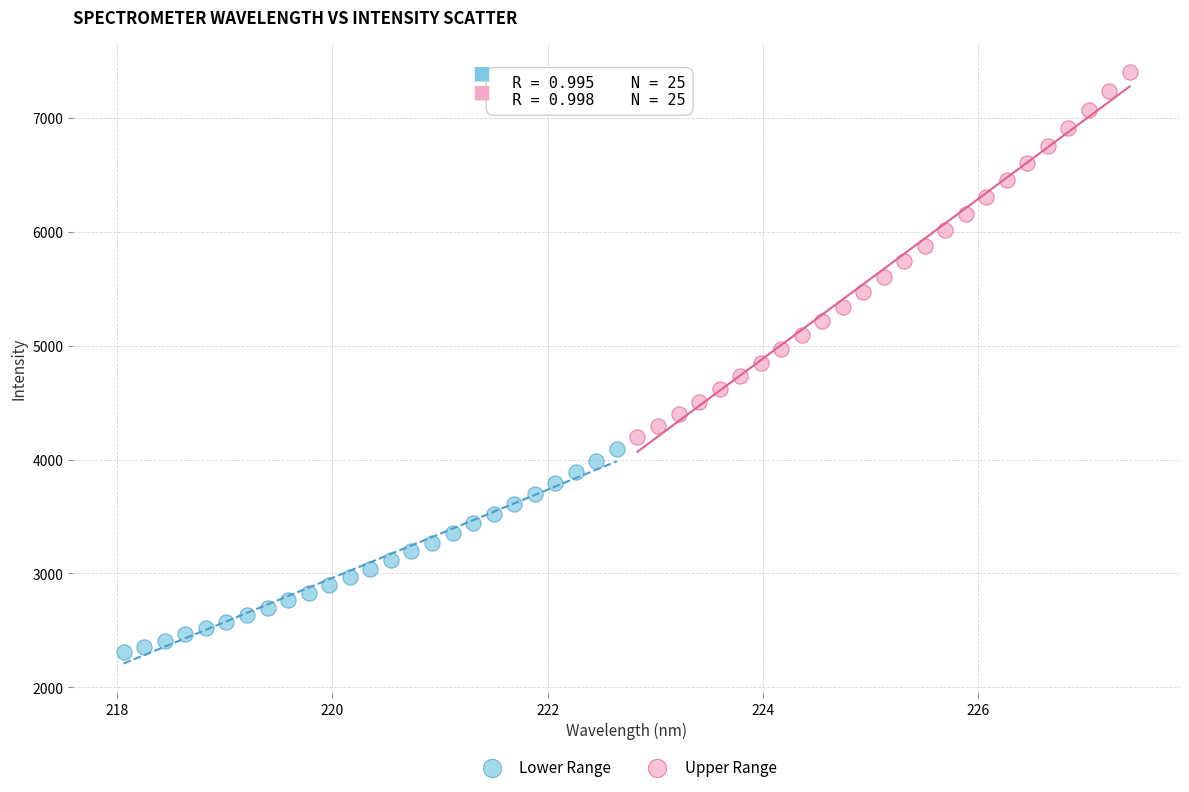

Which series contains the highest Y value?

Upper Range